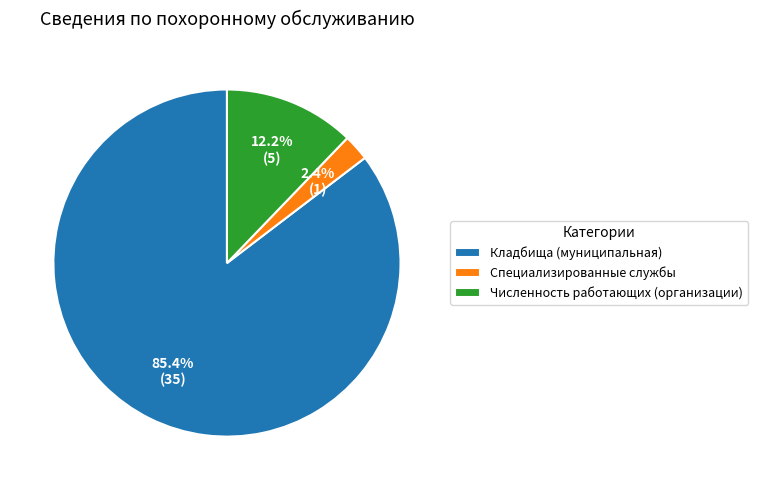

How many segments does this pie chart have?

3